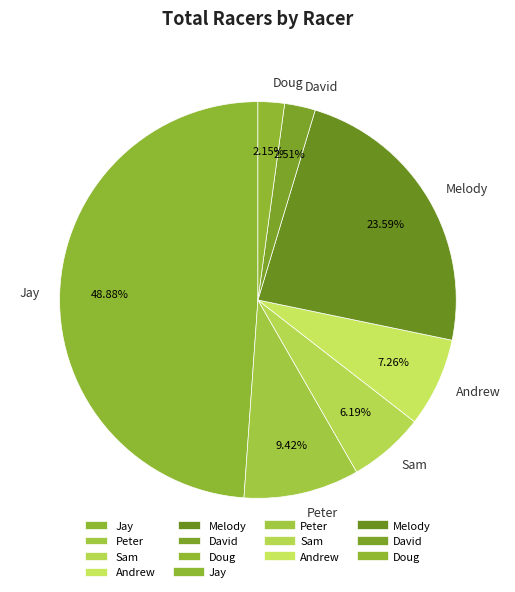

Which slice is the largest?

Jay